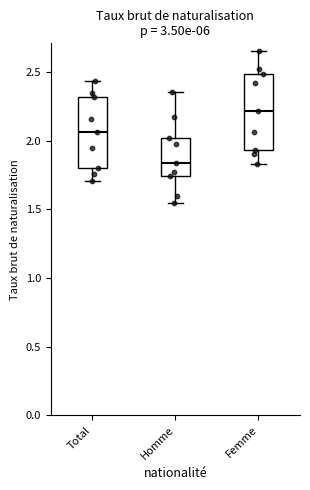

Reading left to right, read every box against the y-axis: the position of its median line, the range the box covers, and the ends of its whiskers. The values are not printed on the chart, so give them approximately, as read against the axis.

Total: median 2.05, box 1.80 to 2.30, whiskers 1.70 to 2.45
Homme: median 1.85, box 1.75 to 2.00, whiskers 1.55 to 2.35
Femme: median 2.20, box 1.95 to 2.50, whiskers 1.85 to 2.65